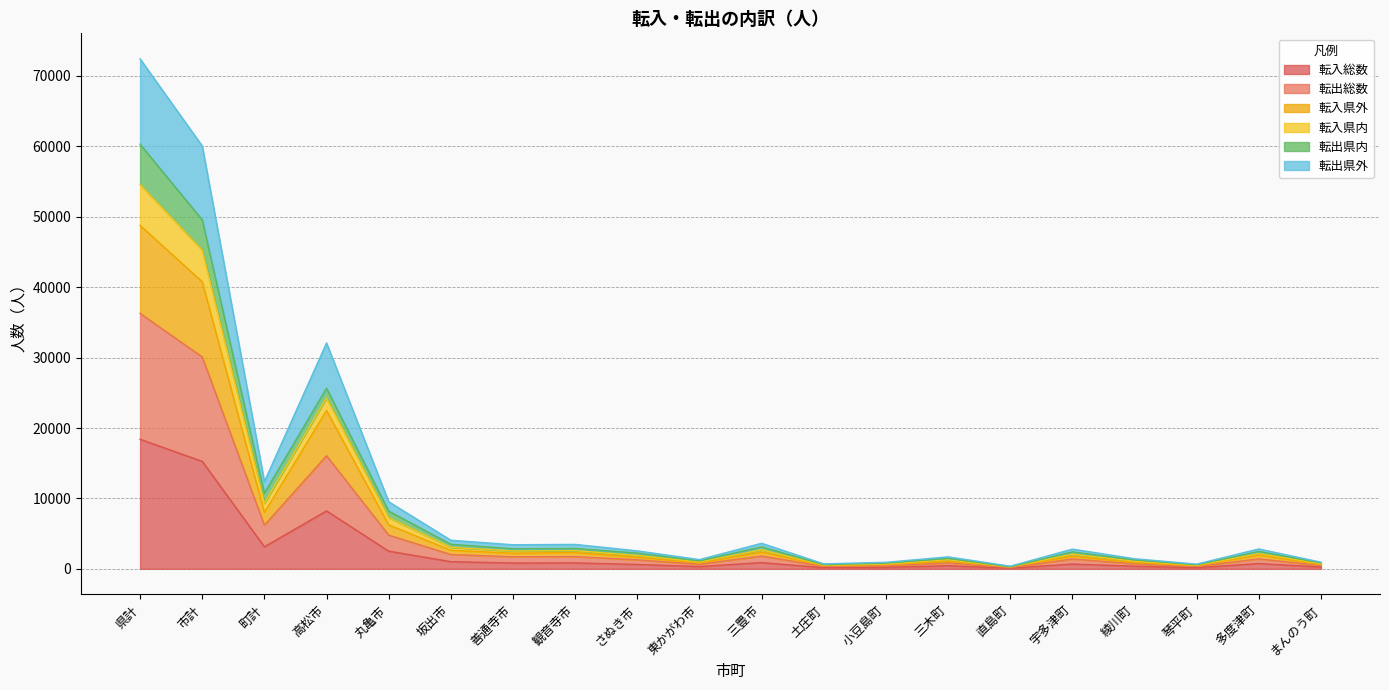

Rank the categories by 転入総数 value from highest to lowest.

県計, 市計, 高松市, 町計, 丸亀市, 坂出市, 三豊市, 観音寺市, 善通寺市, 多度津町, 宇多津町, さぬき市, 三木町, 綾川町, 東かがわ市, まんのう町, 小豆島町, 琴平町, 土庄町, 直島町